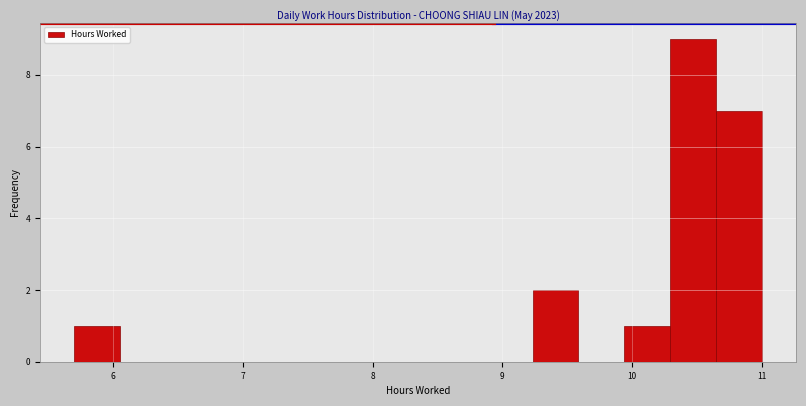

Read against the x-axis, roughly where is the centre of the tallest bar?

10.5